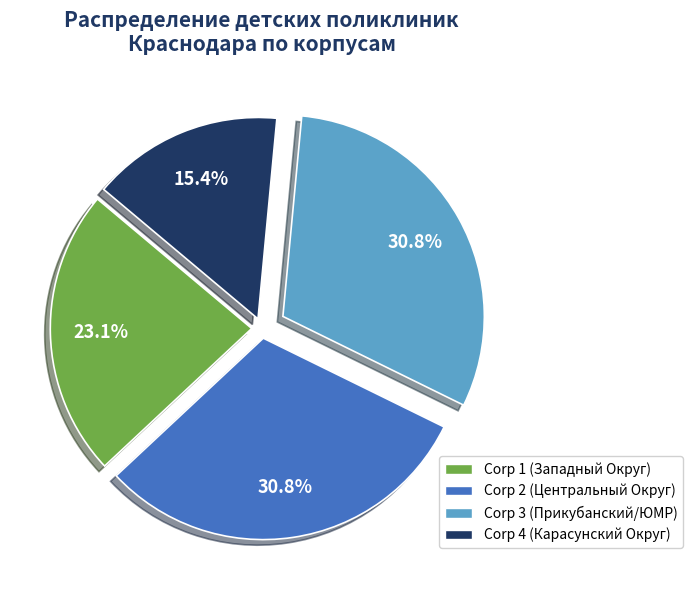

Combined, what portion of the pie is Corp 1 (Западный Округ) and Corp 4 (Карасунский Округ)?

38.5%